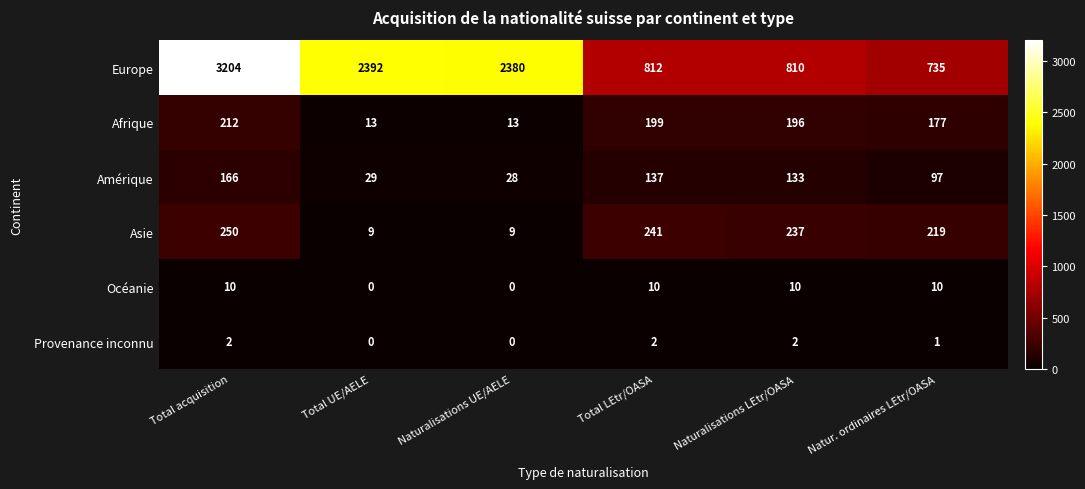

At which category does the chart reach its peak across all series?

Total acquisition